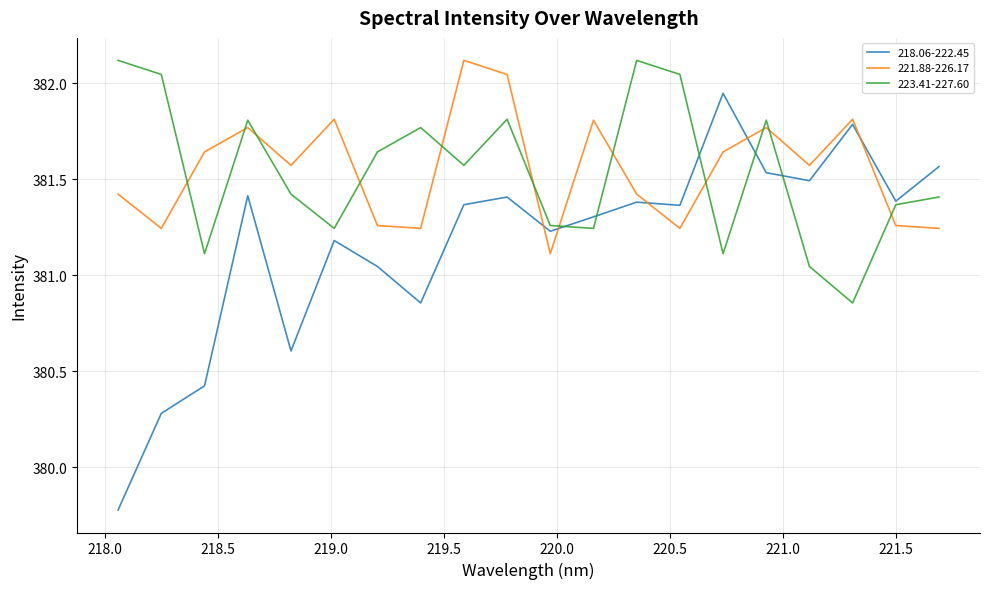

How many series are shown in this chart?

3